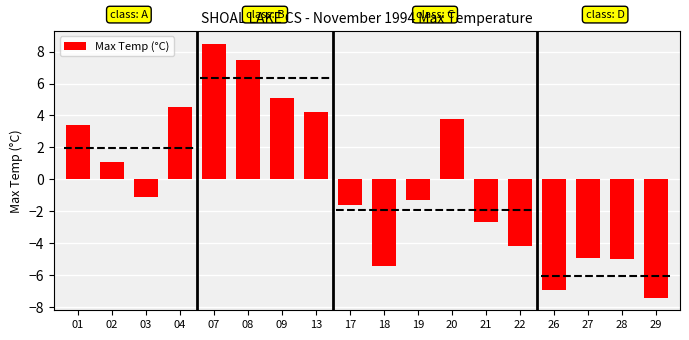

Are the bars horizontal?

No